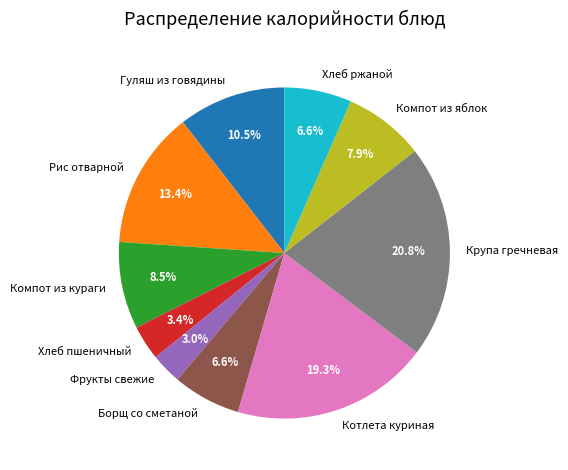

Count the number of slices in the pie.

10